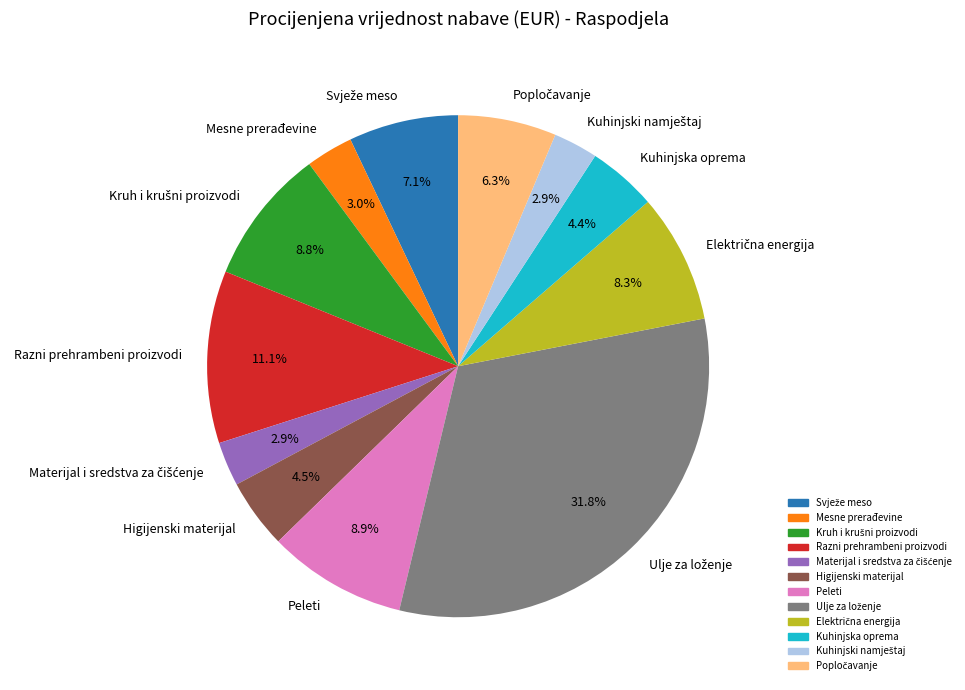

Does Mesne prerađevine account for over 50% of the chart?

No